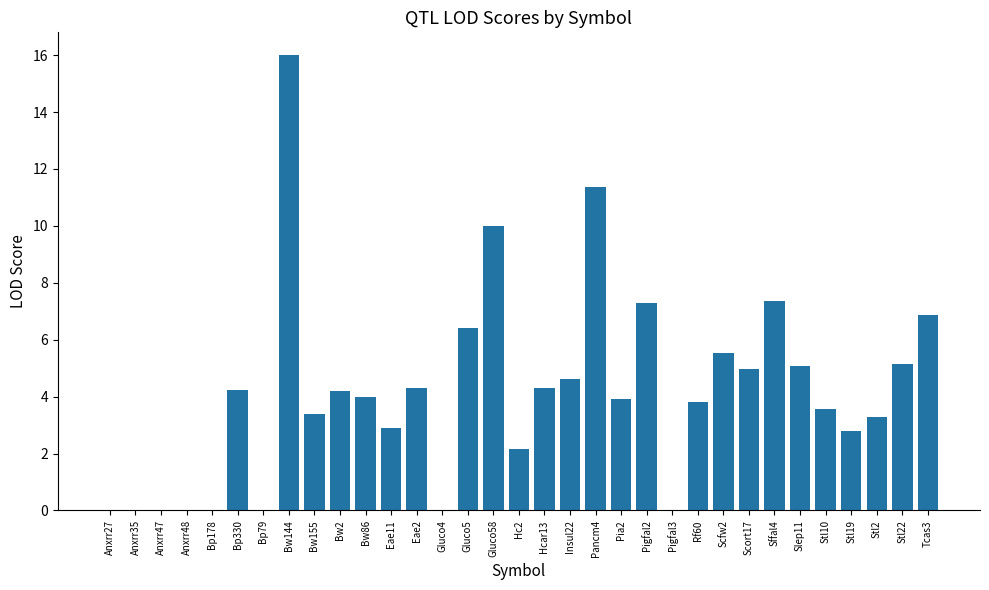

Which label corresponds to the largest value in the chart?

Bw144